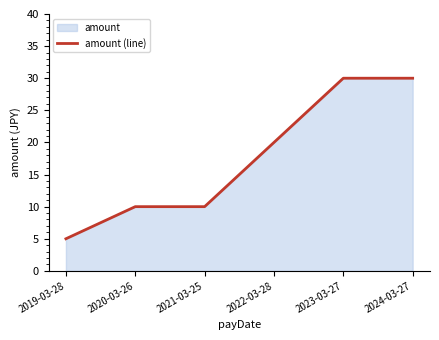

How many lines are shown in the chart?

1